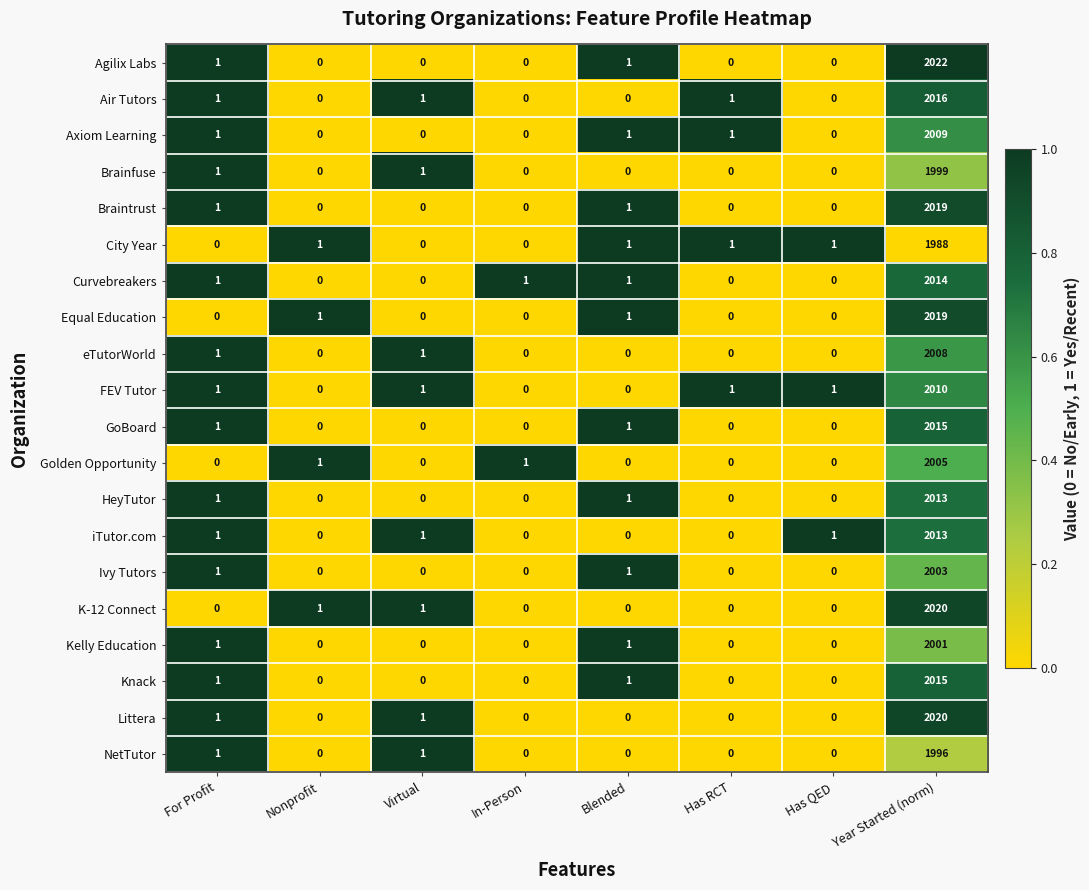

What is the sum of all eTutorWorld values?

2010